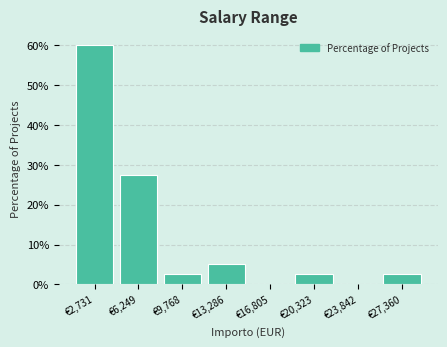

Reading left to right, transcribe this chart: for each bar, give the range it covers on the x-axis and its height. Neither the bar edges nor the heights are printed on the chart, so give them approximately, as read against the axes.

1000 to 4500: 60
4500 to 8000: 28
8000 to 11500: 3
11500 to 15000: 5
15000 to 18500: 0
18500 to 22000: 3
22000 to 25500: 0
25500 to 29000: 3